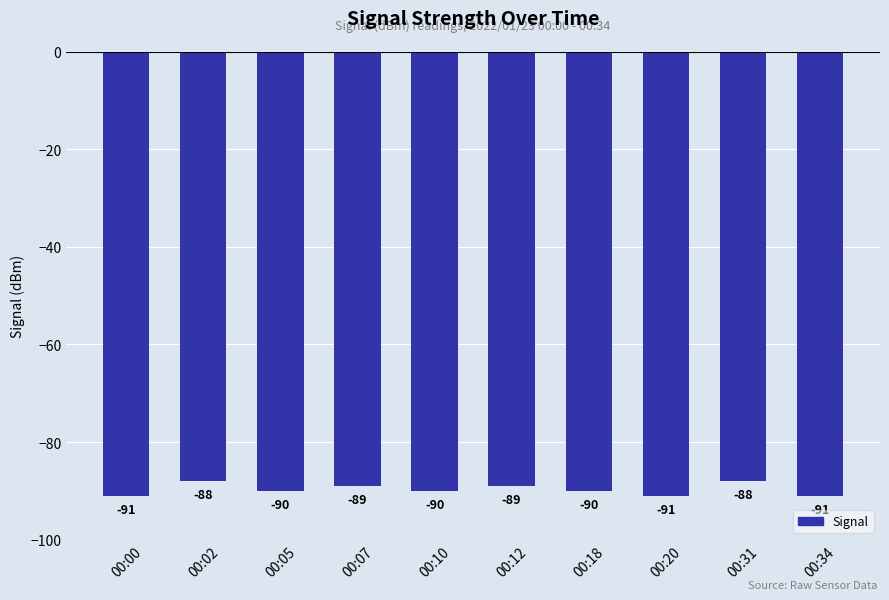

The value at 00:34 is -91. True or false?

True